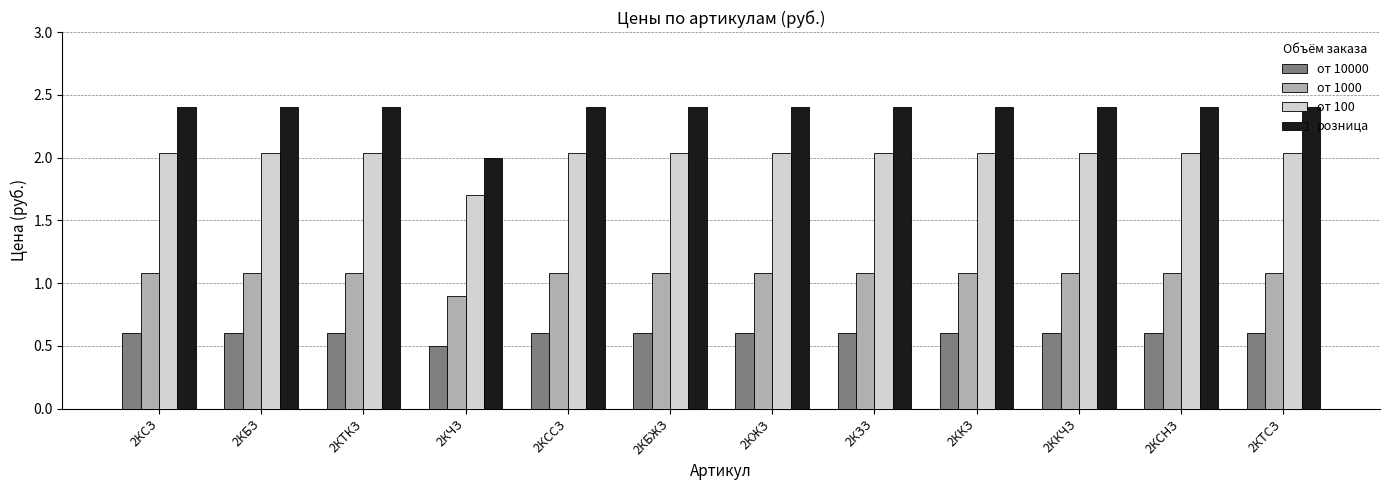

The value of от 10000 at 2КЗЗ is 0.6. True or false?

True